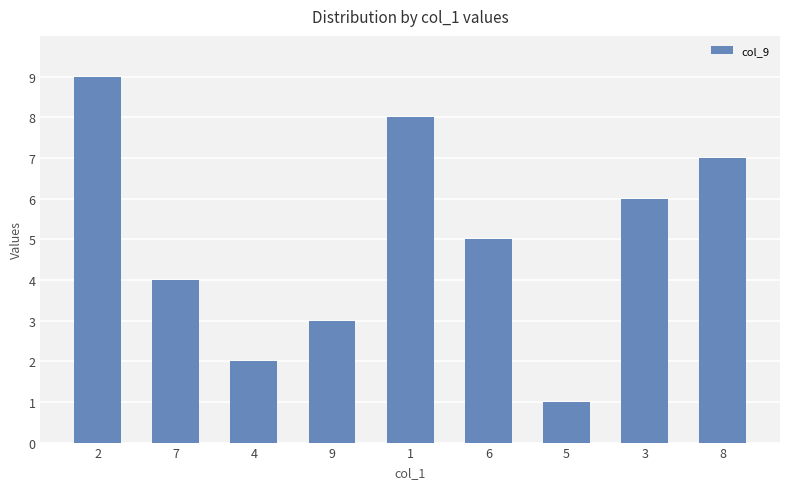

What is the difference between the values at 4 and 1?

6